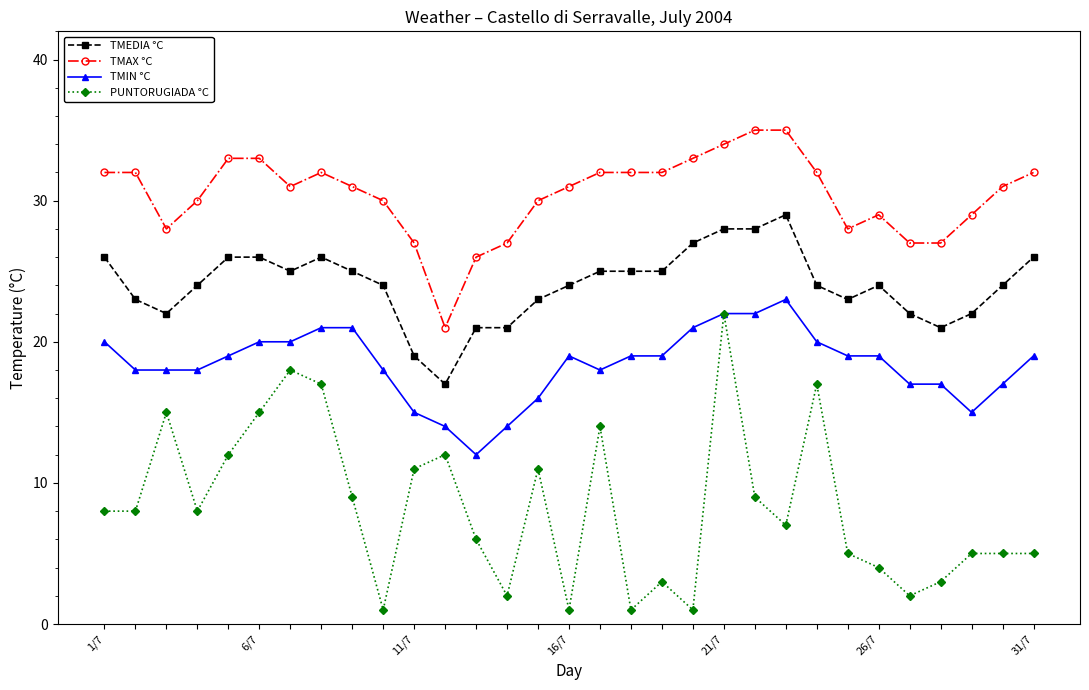

Which series has the largest total across all categories?

TMAX °C